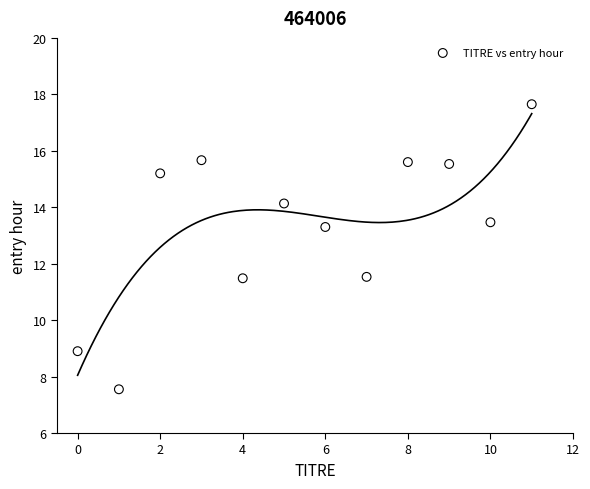

What is the range of Y values (max minus min)?

10.1